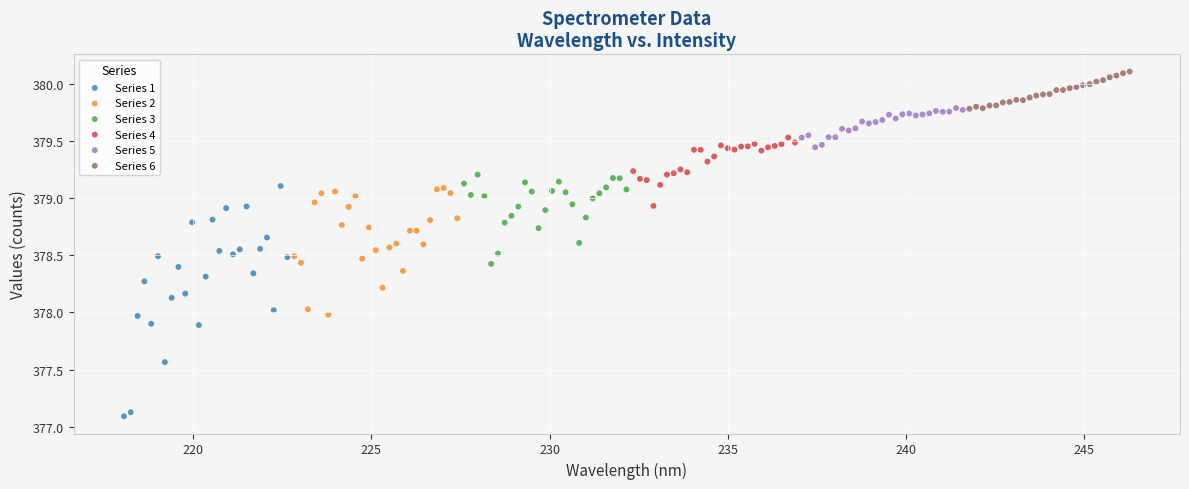

Which series has the widest spread of Y values?

Series 1